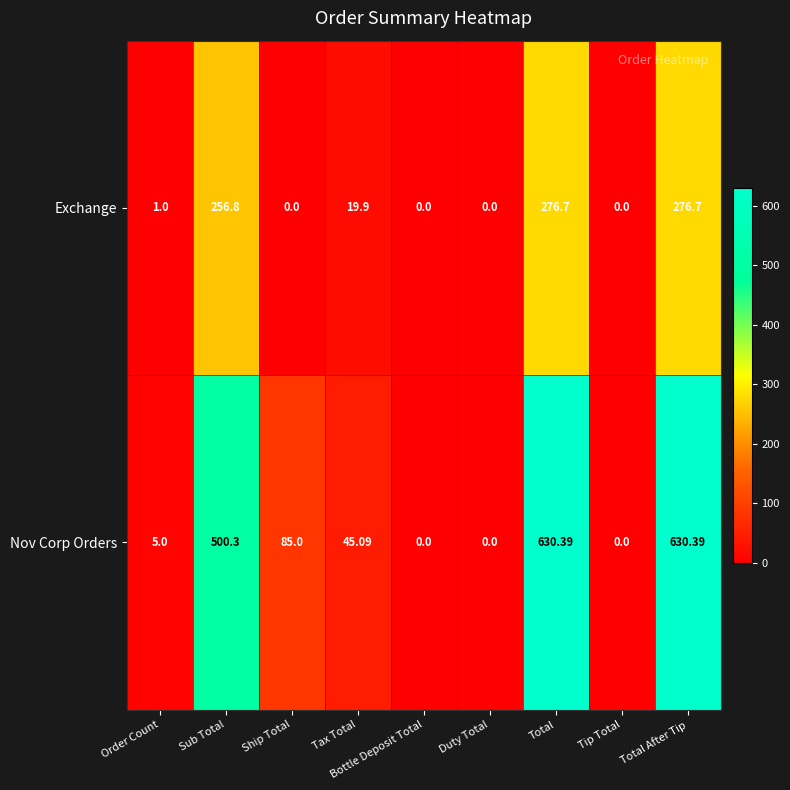

At which label does Nov Corp Orders first exceed 45?

Sub Total